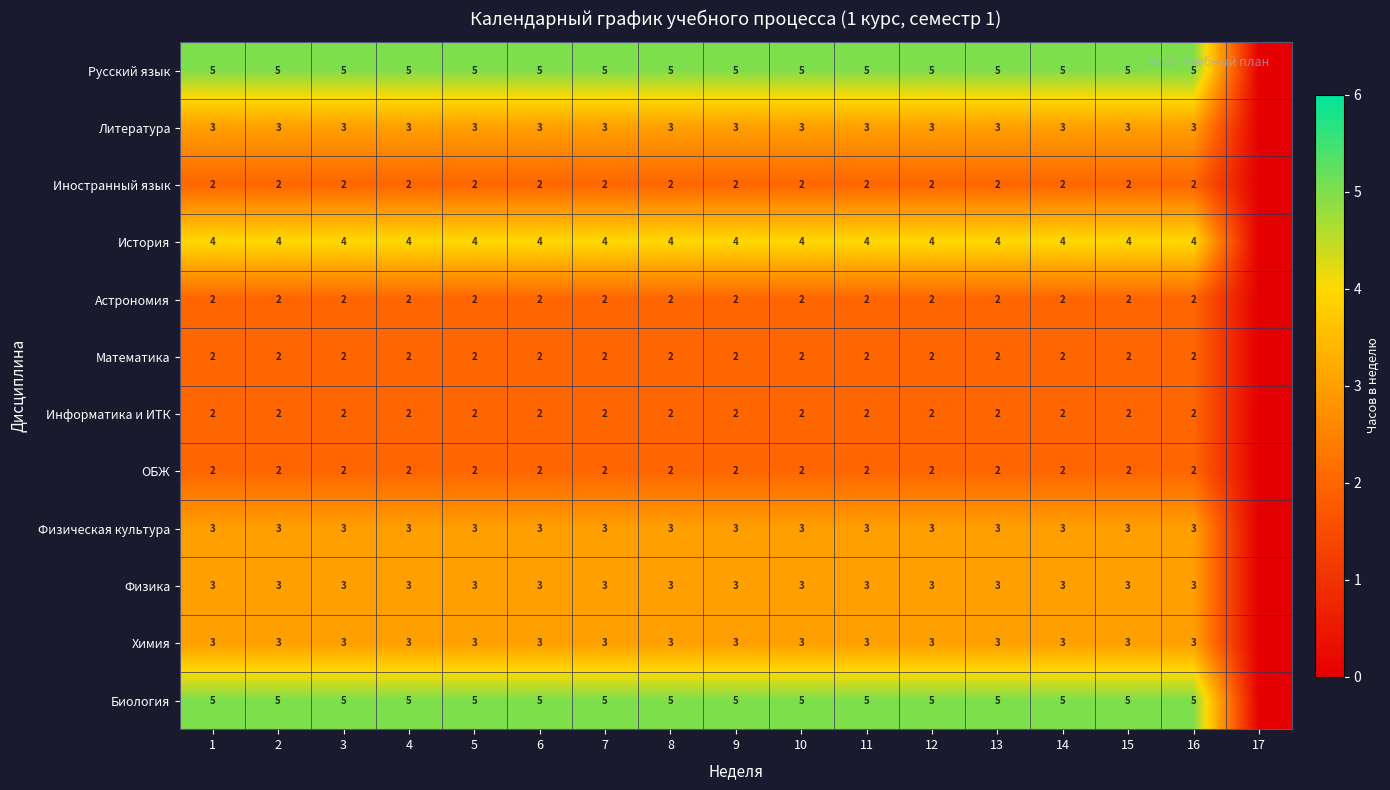

Count the number of categories in the chart.

17